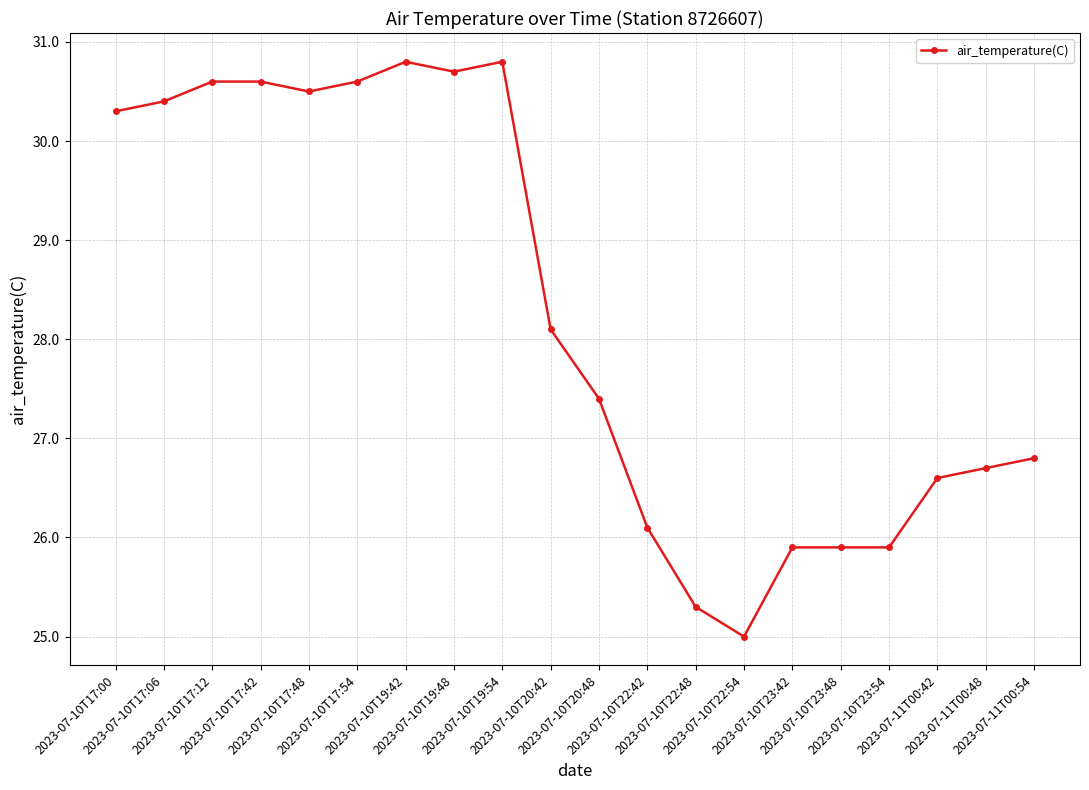

Where is the first local minimum?

2023-07-10T17:48